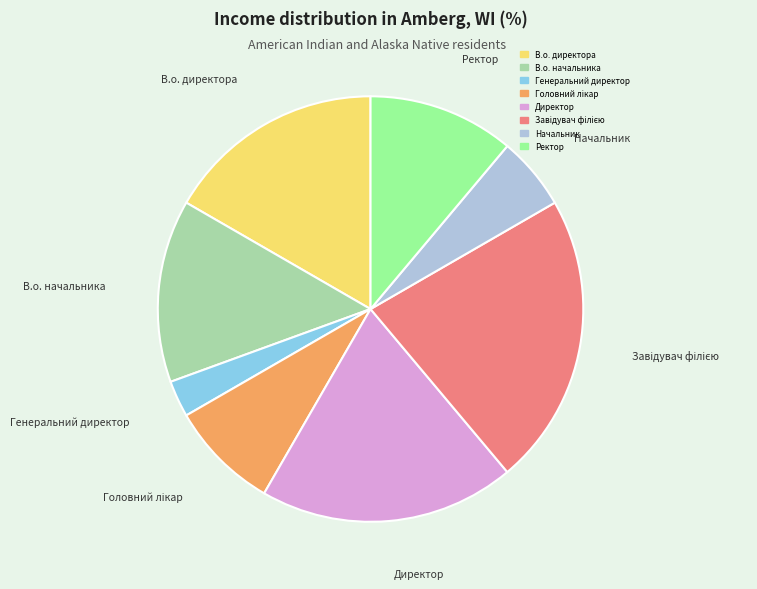

Is the sum of Ректор and В.о. директора greater than half?

No